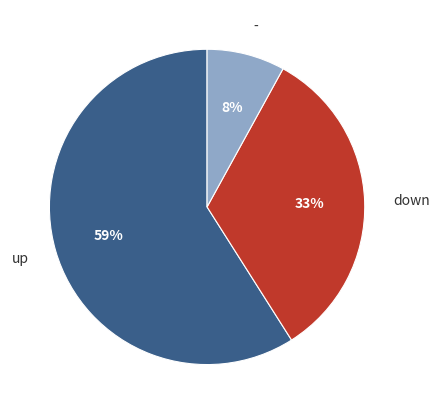

What is the majority slice?

up